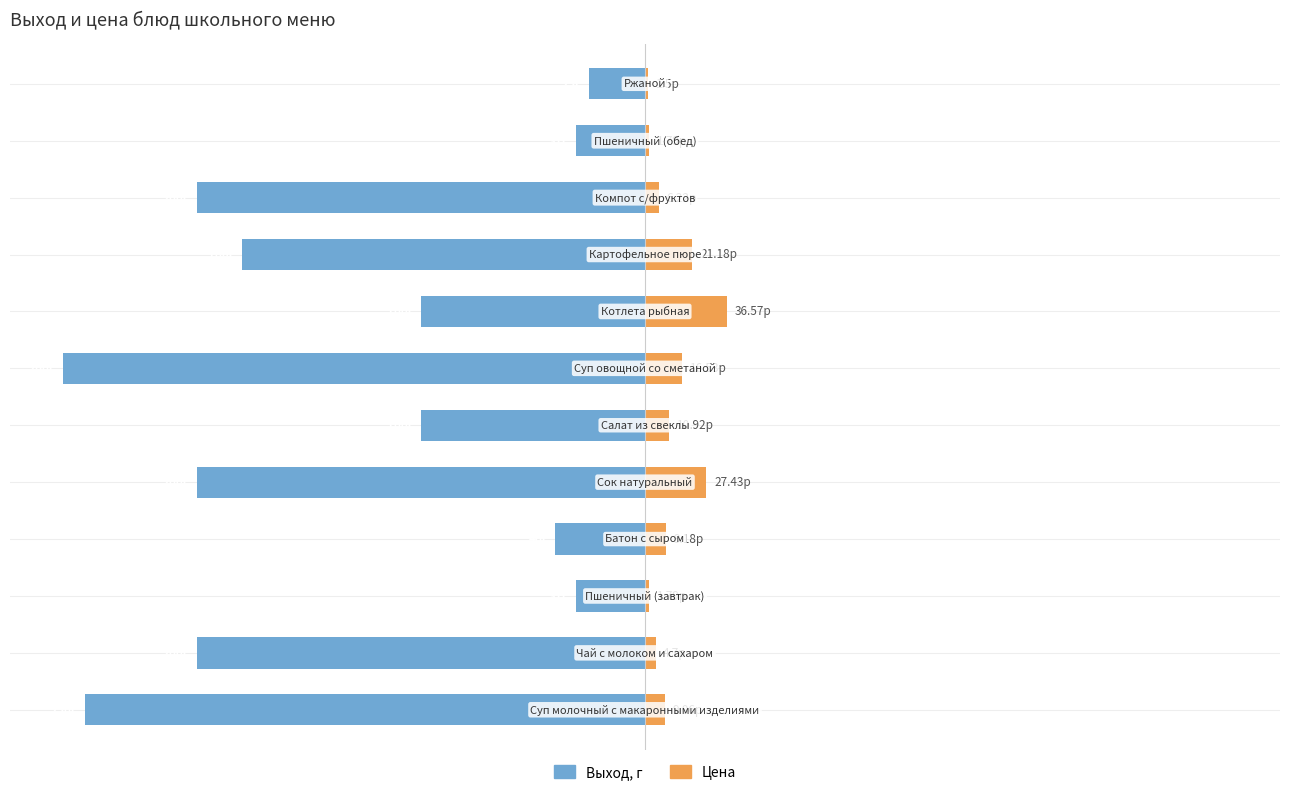

How many bars are there in total?

24